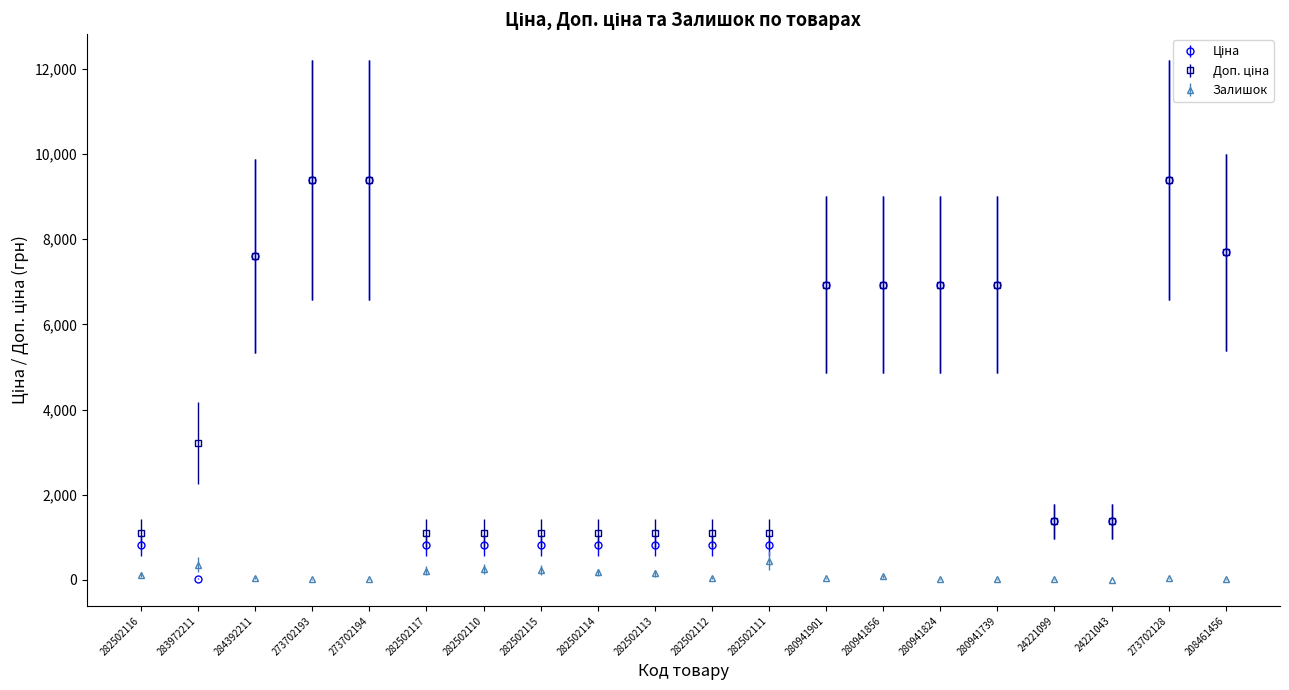

At how many categories does at least one series exceed 6635?

9